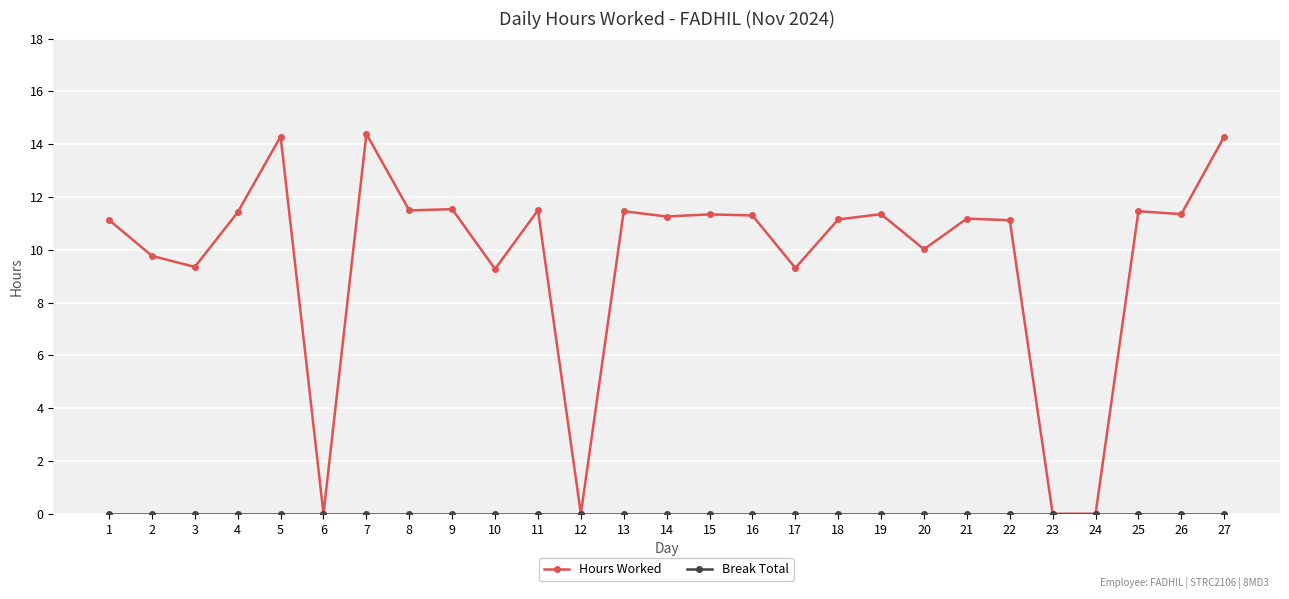

The value of Hours Worked at 24 is 0.0. True or false?

True